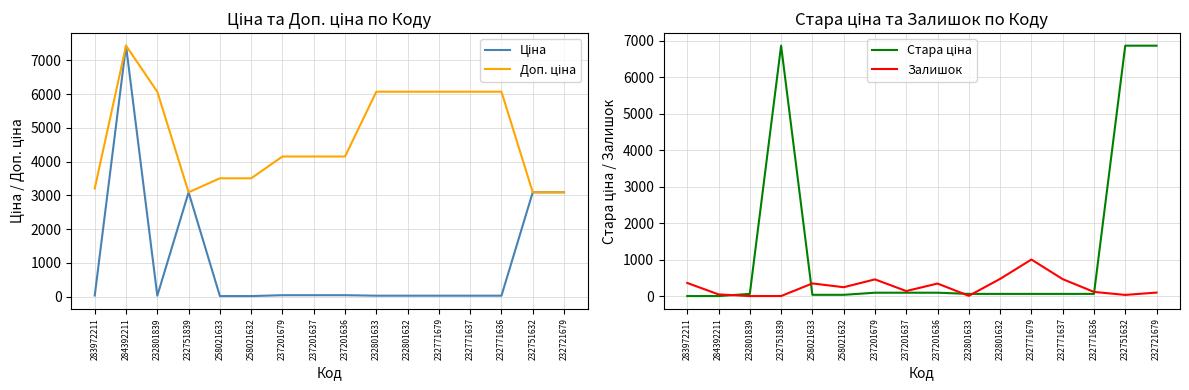

Reading left to right, what are all the values shown in this chart?

Ціна: 283972211=32.0	284392211=7436.2	232801839=27.0	232751839=3091.2	258021633=15.6	258021632=15.6	237201679=41.5	237201637=41.5	237201636=41.5	232801633=27.0	232801632=27.0	232771679=27.0	232771637=27.0	232771636=27.0	232751632=3091.2	232721679=3091.2
Доп. ціна: 283972211=3205.0	284392211=7436.2	232801839=6072.0	232751839=3091.0	258021633=3506.0	258021632=3506.0	237201679=4152.0	237201637=4152.0	237201636=4152.0	232801633=6072.0	232801632=6072.0	232771679=6072.0	232771637=6072.0	232771636=6072.0	232751632=3091.0	232721679=3091.0
Стара ціна: 283972211=0.0	284392211=0.0	232801839=60.0	232751839=6869.4	258021633=34.6	258021632=34.6	237201679=92.3	237201637=92.3	237201636=92.3	232801633=60.0	232801632=60.0	232771679=60.0	232771637=60.0	232771636=60.0	232751632=6869.4	232721679=6869.4
Залишок: 283972211=360.0	284392211=46.0	232801839=0.0	232751839=1.0	258021633=347.0	258021632=243.0	237201679=458.0	237201637=138.0	237201636=344.0	232801633=7.0	232801632=471.0	232771679=1003.0	232771637=465.0	232771636=114.0	232751632=32.0	232721679=96.0